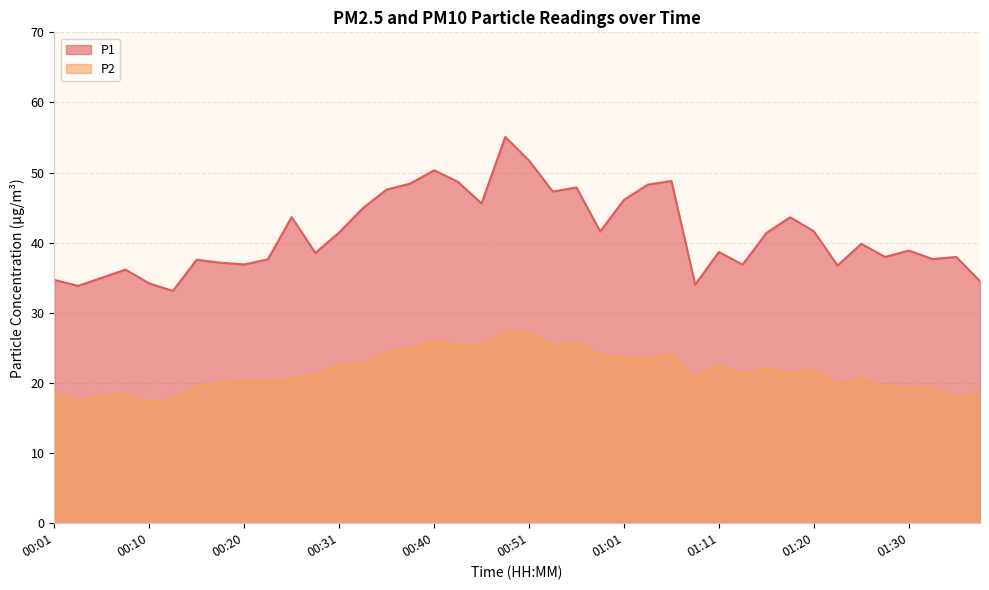

Reading right to left, list all the values displayed in this chart.

P1: 34.5	38.0	37.7	38.9	38.0	39.9	36.8	41.6	43.6	41.4	36.9	38.7	34.0	48.8	48.3	46.1	41.6	47.9	47.3	51.7	55.1	45.6	48.7	50.3	48.4	47.6	44.9	41.5	38.5	43.6	37.6	36.9	37.1	37.6	33.1	34.2	36.2	35.0	33.9	34.7
P2: 18.5	17.9	19.3	19.3	19.4	20.8	19.9	21.9	21.4	22.0	21.2	22.4	20.7	24.1	23.5	23.6	24.0	25.8	25.3	27.1	27.3	25.4	25.4	26.1	24.9	24.4	22.8	22.5	21.1	20.6	20.2	20.4	20.0	19.5	17.7	17.2	18.4	18.1	17.5	18.5